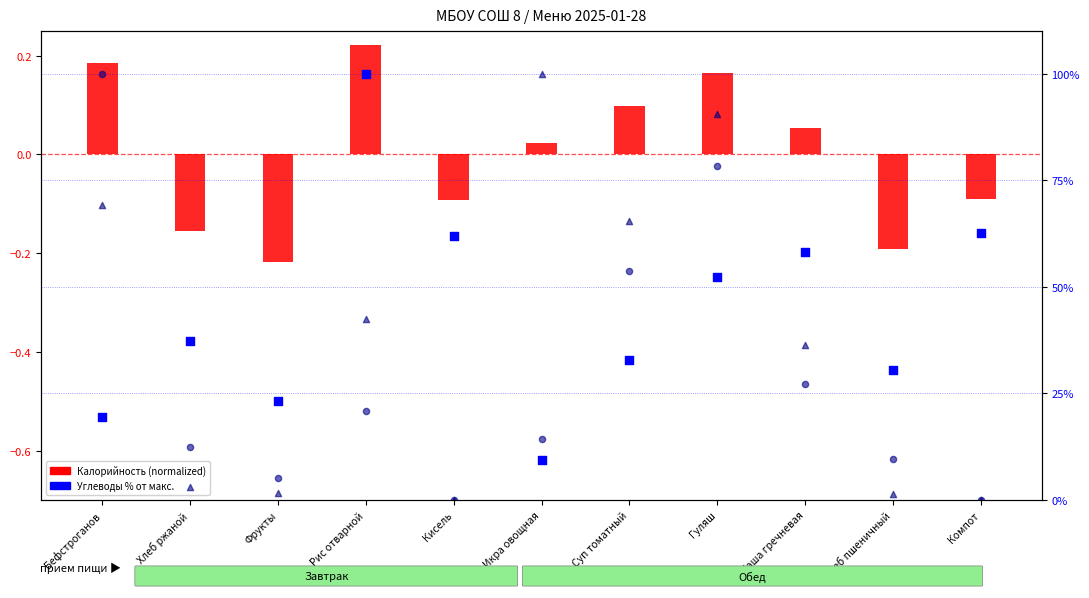

At which category is the sum across all series the highest?

Гуляш